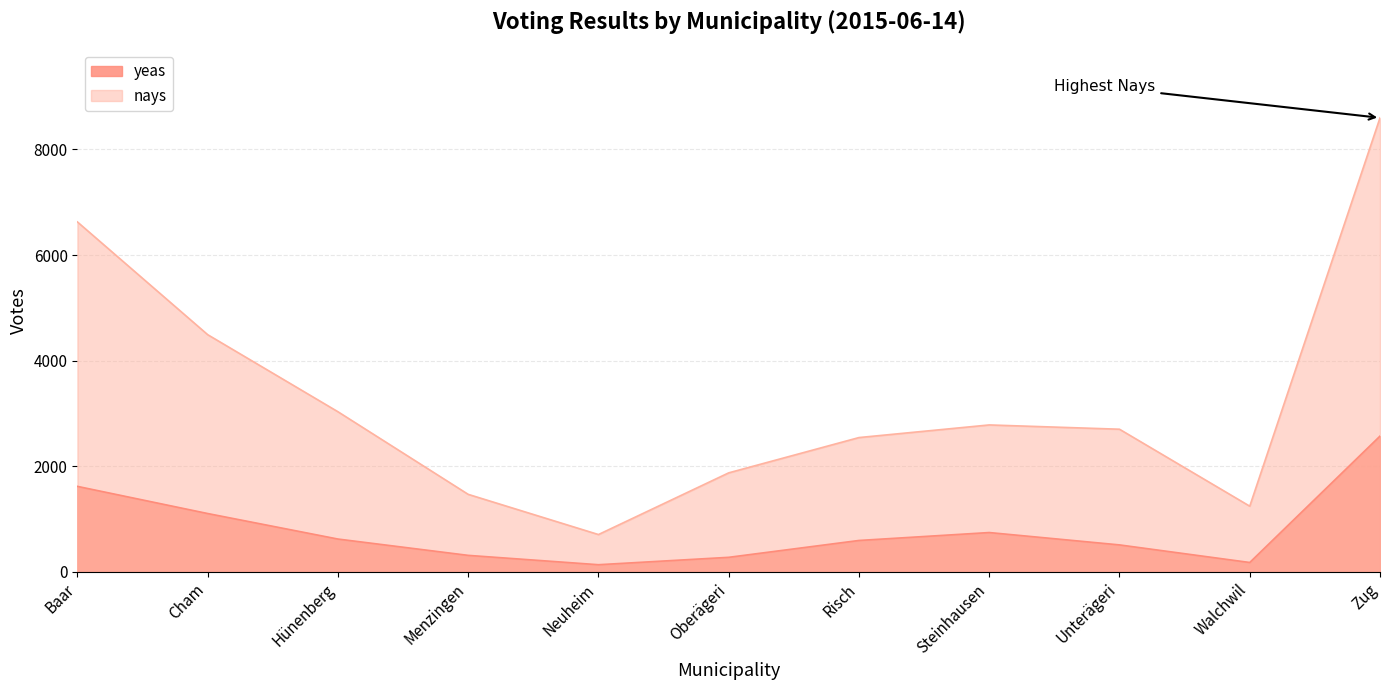

True or false: yeas has more than 2 points higher than both neighbors.

False